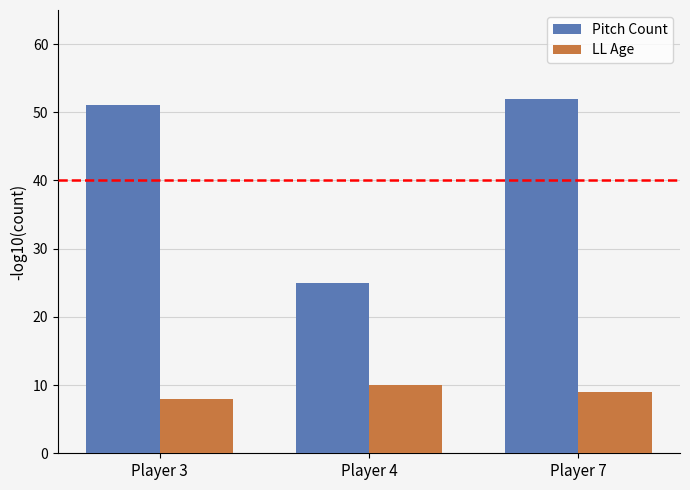

Does the chart contain stacked bars?

No